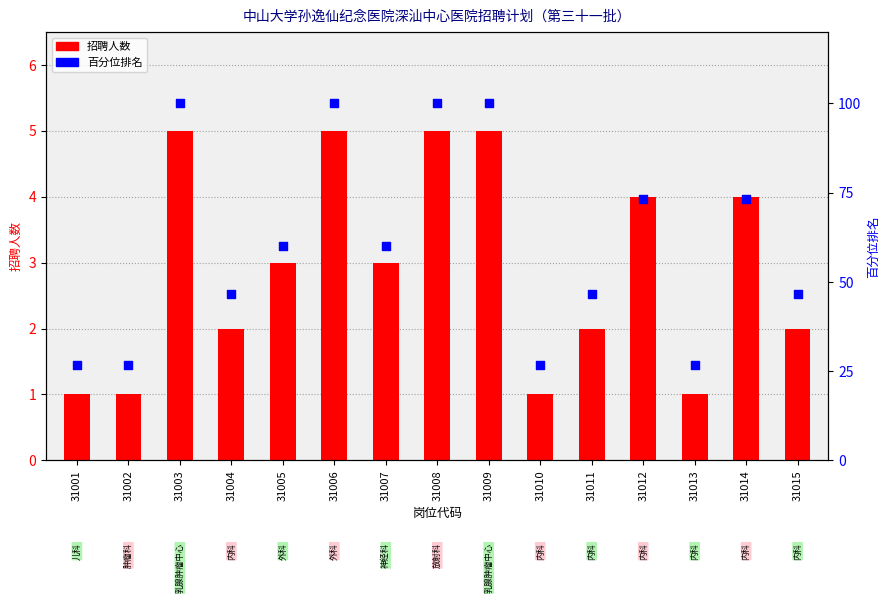

Which series reaches the maximum Y coordinate?

百分位排名